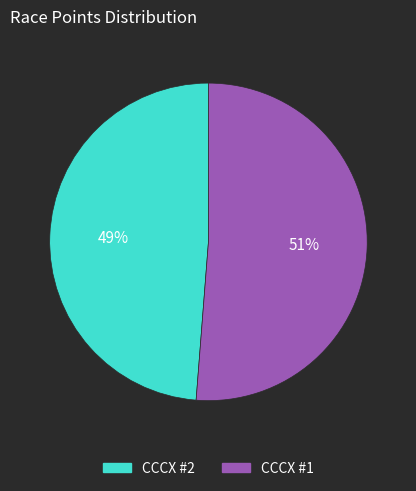

Combined, do CCCX #1 and CCCX #2 account for over 50%?

Yes